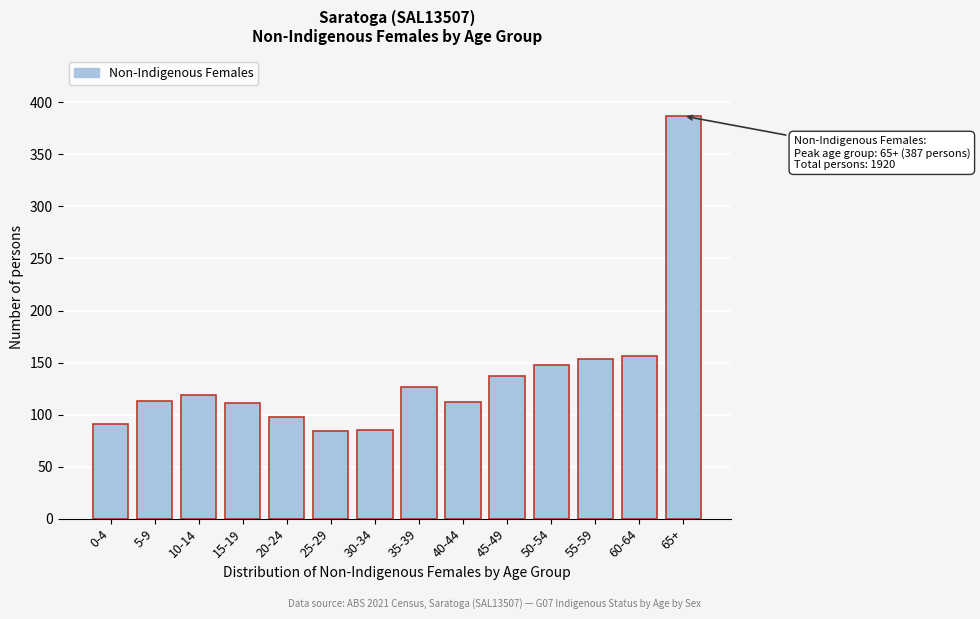

The value at 0-4 is 156. True or false?

False